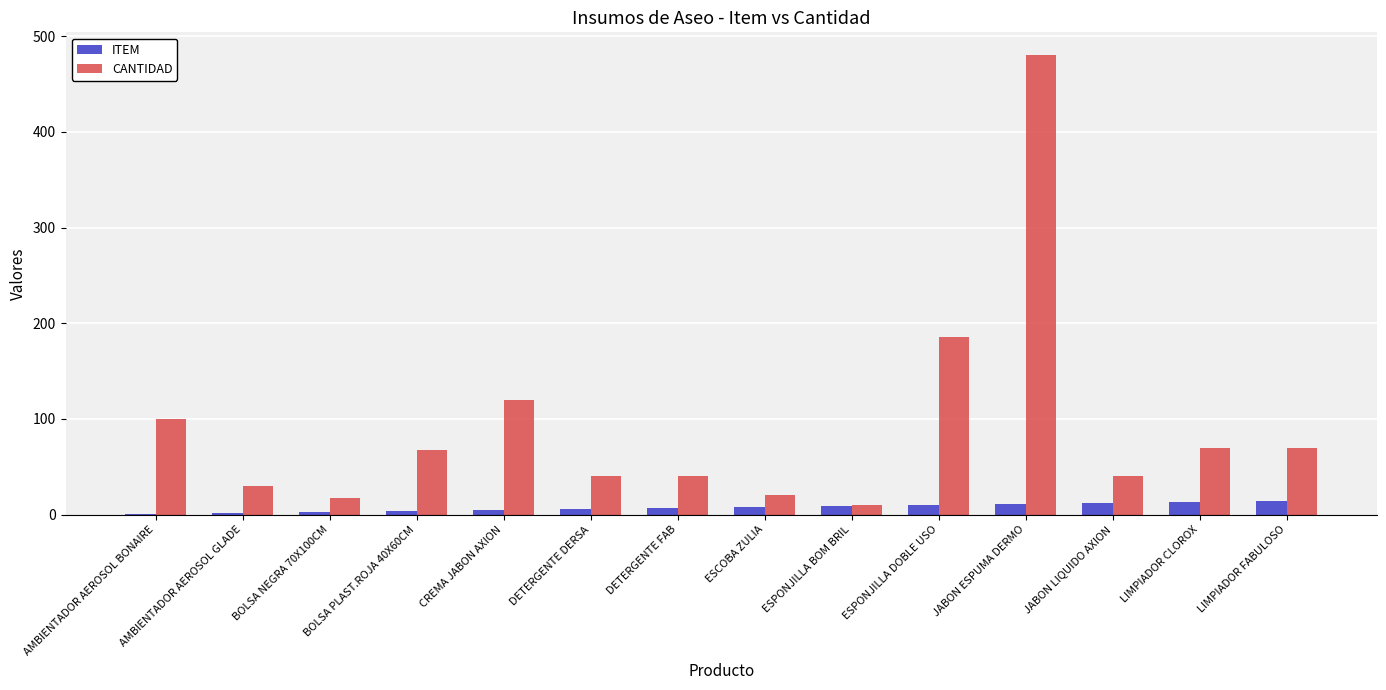

Which series has the largest total across all categories?

CANTIDAD